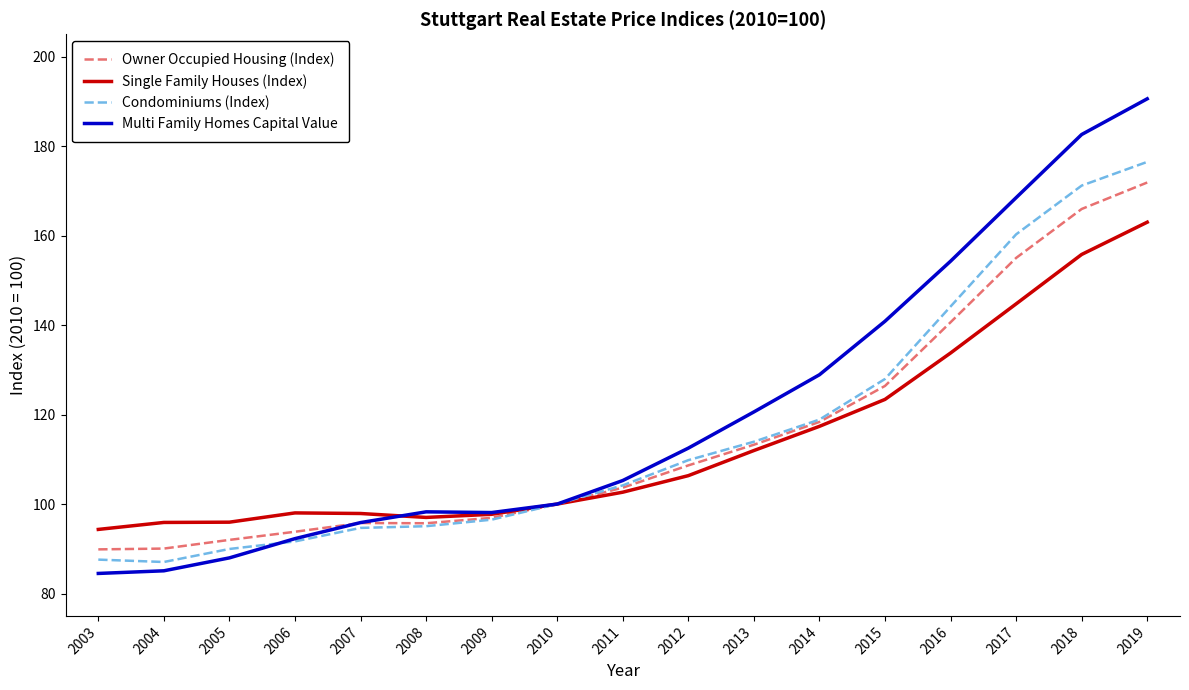

Is the value of Owner Occupied Housing (Index) at 2009 greater than the value of Single Family Houses (Index) at 2015?

No